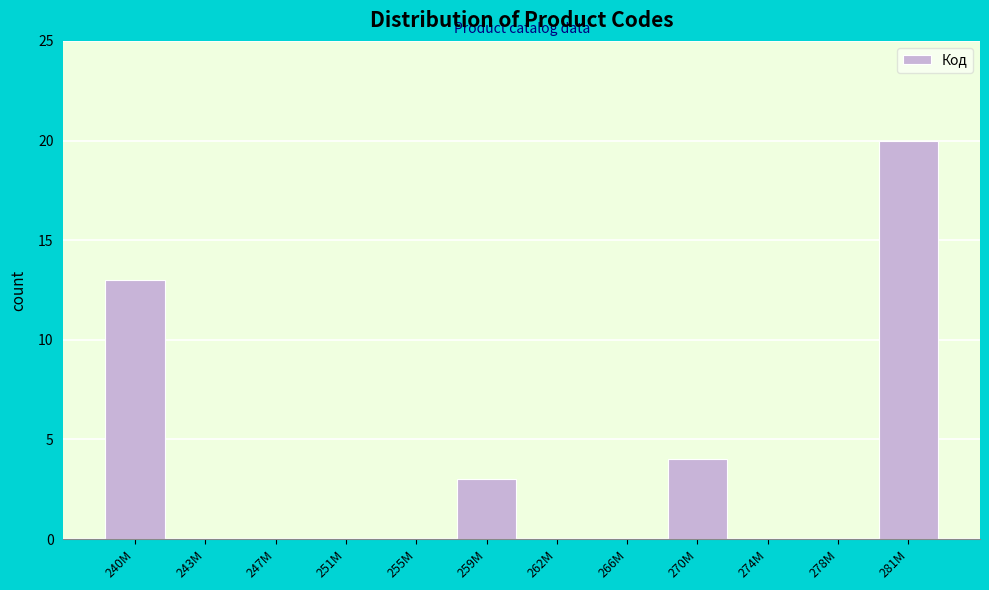

Reading left to right, what are all the values shown in this chart?

240M=13	243M=0	247M=0	251M=0	255M=0	259M=3	262M=0	266M=0	270M=4	274M=0	278M=0	281M=20